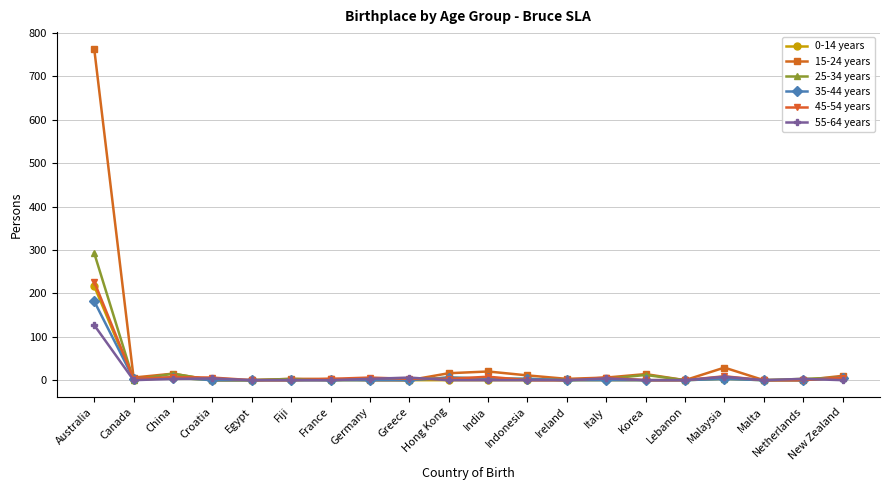

The value of 25-34 years at Canada is 0. True or false?

True